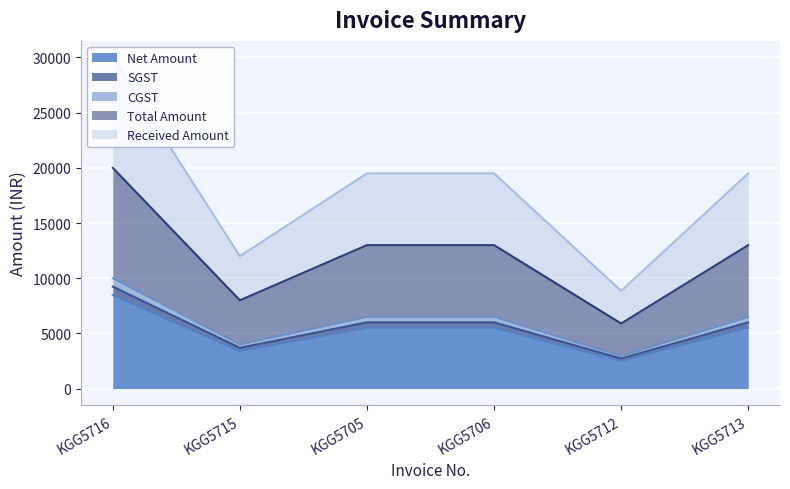

Which label corresponds to the largest value in the chart?

KGG5716